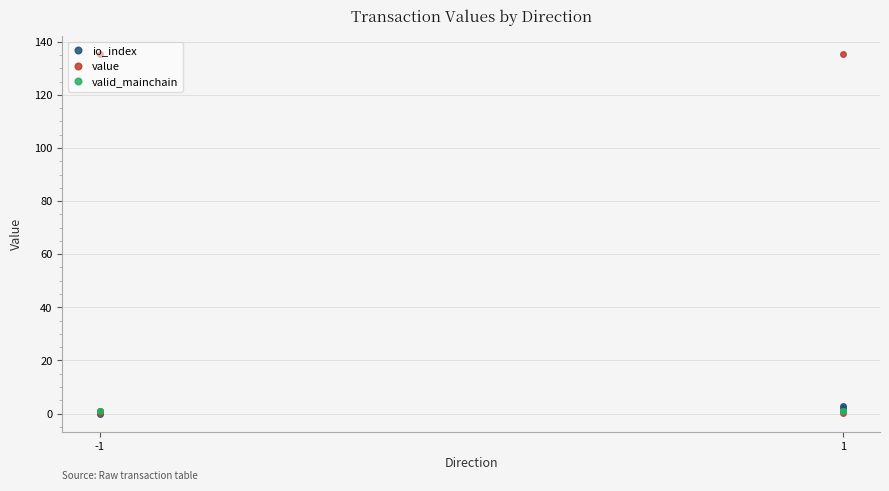

True or false: valid_mainchain has a value of 0.6 at -1.

False